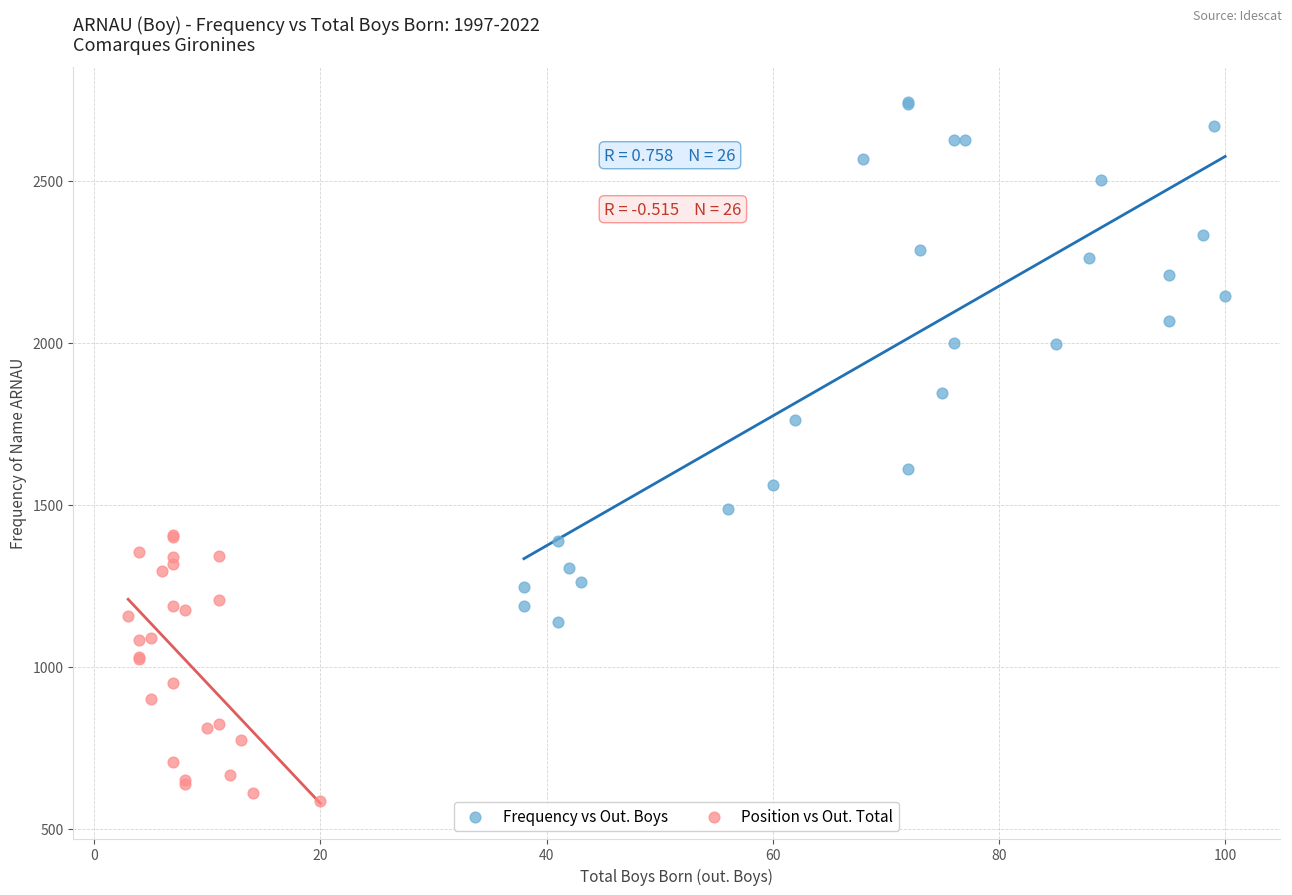

Which series reaches the maximum Y coordinate?

Frequency vs Out. Boys